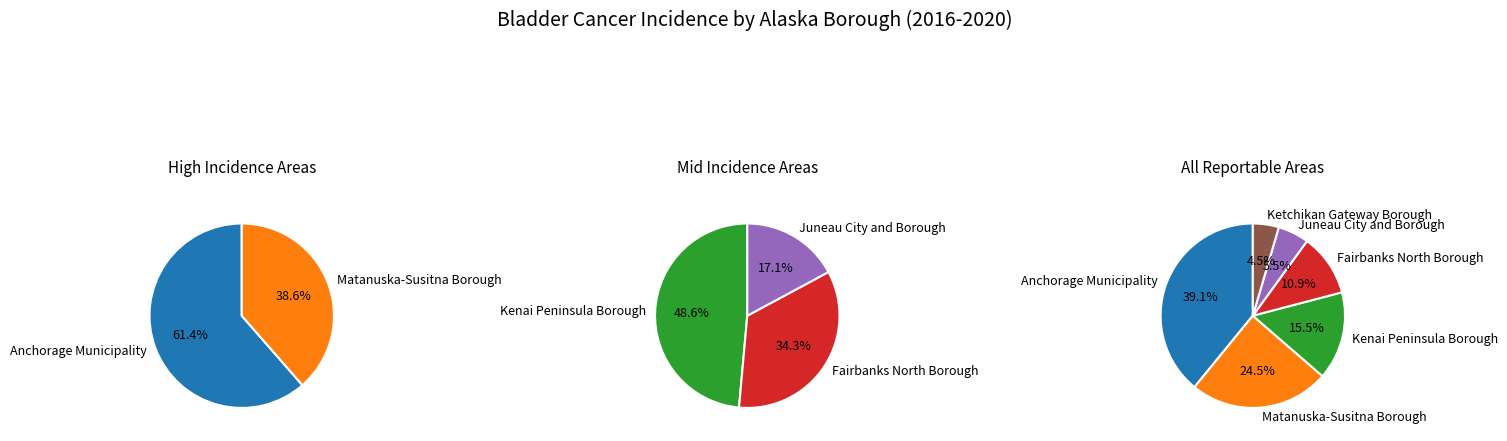

What is the total percentage of Matanuska-Susitna Borough and Anchorage Municipality?

63.6%